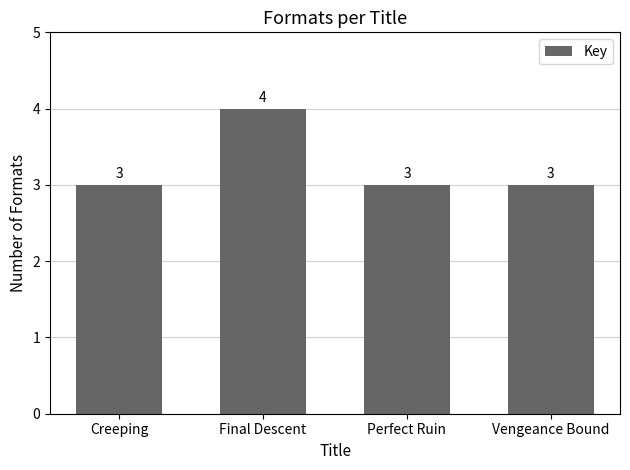

What is the change in value from Creeping to Final Descent?

+1